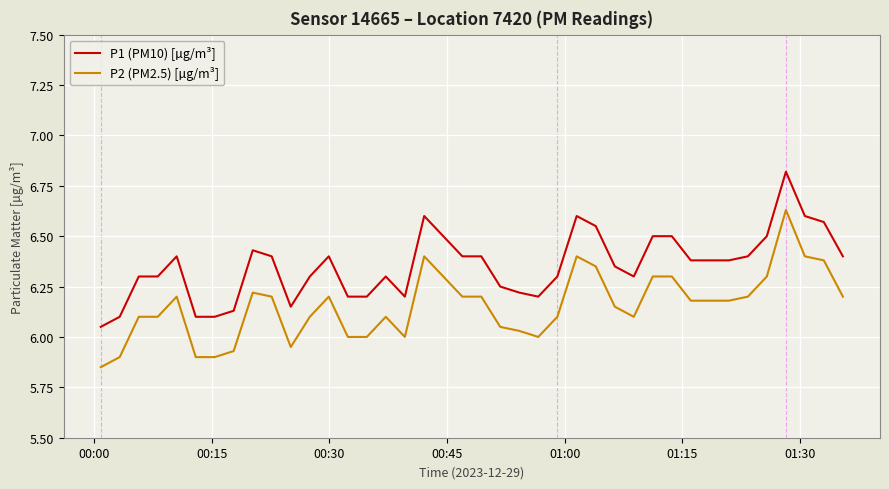

What is the difference between the maximum and minimum values in the P2 (PM2.5) [µg/m³] series?

0.8